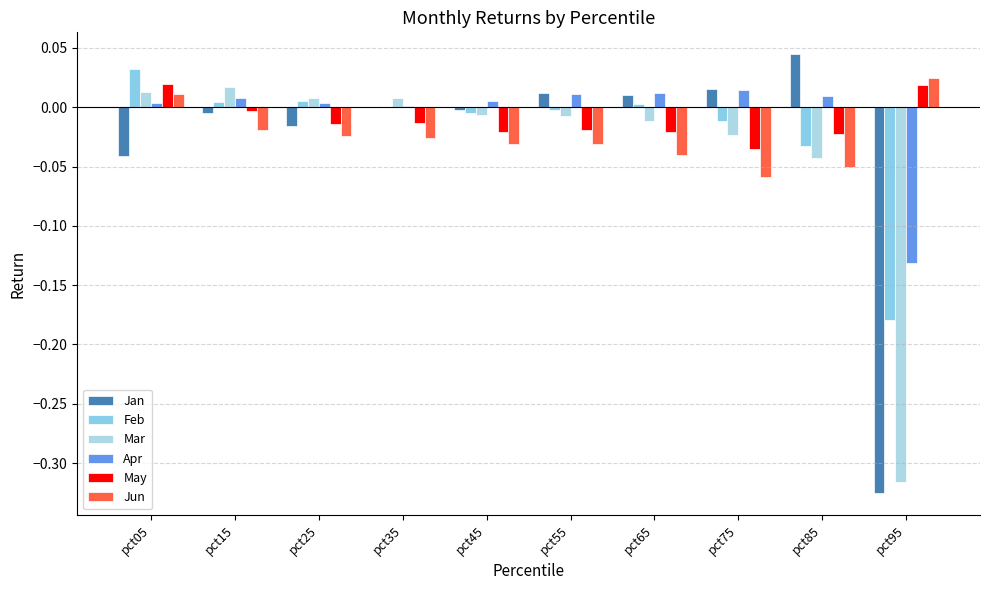

How many groups of bars are there?

10